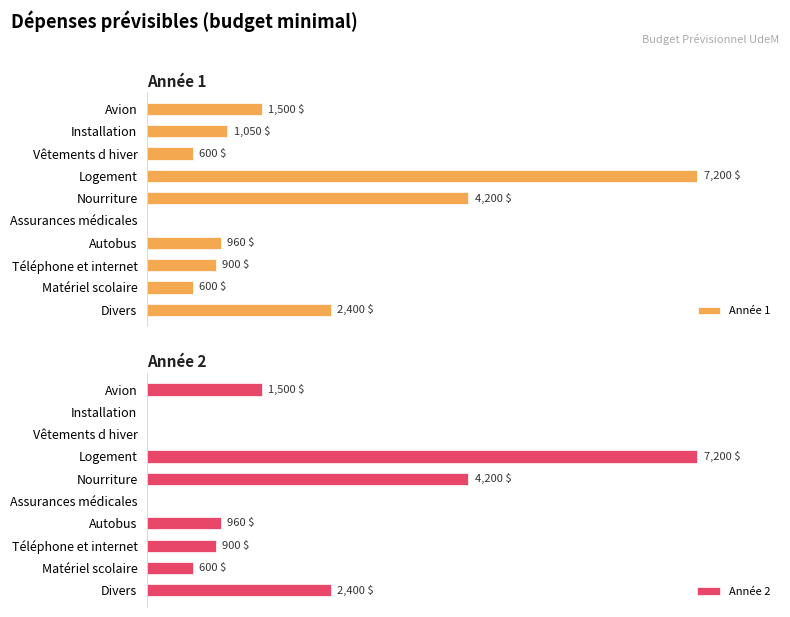

What is the difference between the Année 1 values at Nourriture and Assurances médicales?

4200